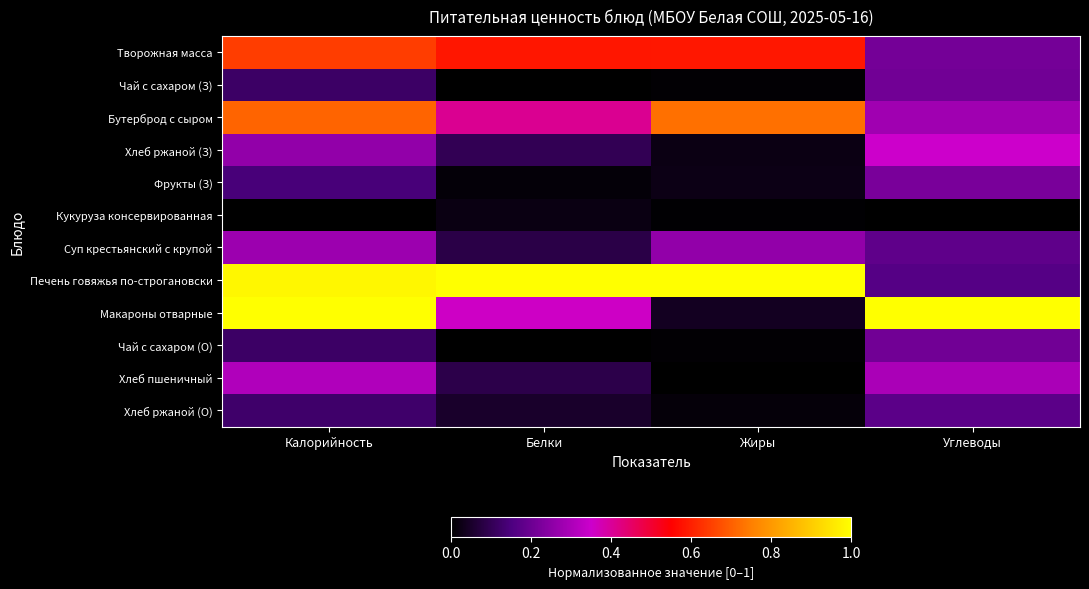

List the series in order of their peak value, lowest first.

Кукуруза консервированная, Хлеб ржаной (О), Чай с сахаром (З), Чай с сахаром (О), Фрукты (З), Суп крестьянский с крупой, Хлеб пшеничный, Хлеб ржаной (З), Творожная масса, Бутерброд с сыром, Печень говяжья по-строгановски, Макароны отварные